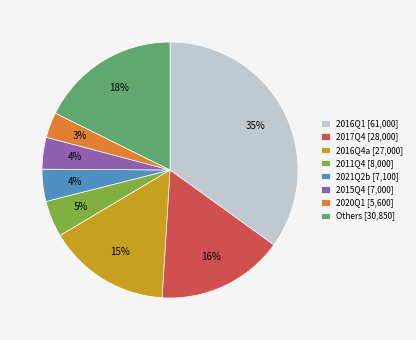

Does 2017Q4 [28,000] account for over 50% of the chart?

No